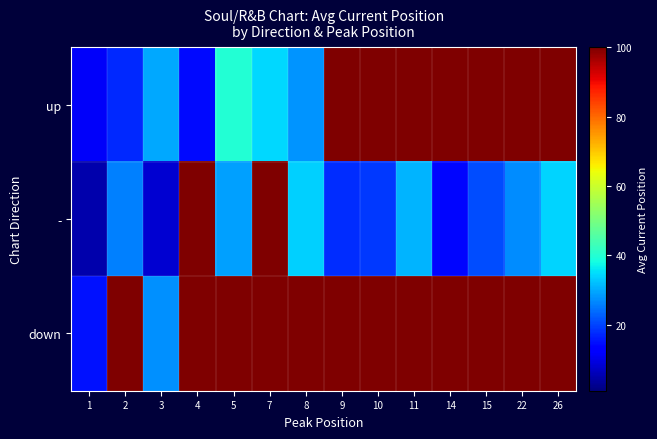

Reading right to left, transcribe all the data shown in this chart.

up: 26=100.0	22=100.0	15=100.0	14=100.0	11=100.0	10=100.0	9=100.0	8=28.0	7=34.5	5=40.0	4=14.3	3=30.0	2=17.3	1=11.5
-: 26=34.0	22=27.0	15=21.0	14=14.0	11=31.0	10=19.0	9=18.0	8=33.7	7=100.0	5=29.0	4=100.0	3=8.0	2=26.0	1=5.0
down: 26=100.0	22=100.0	15=100.0	14=100.0	11=100.0	10=100.0	9=100.0	8=100.0	7=100.0	5=100.0	4=100.0	3=27.5	2=100.0	1=15.2